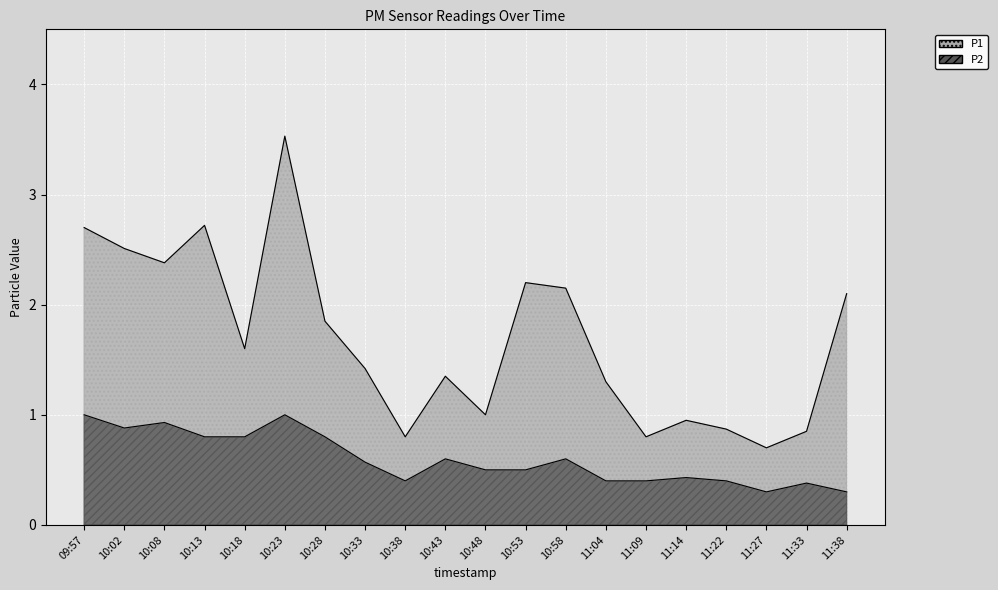

Where is the first local minimum?

10:02